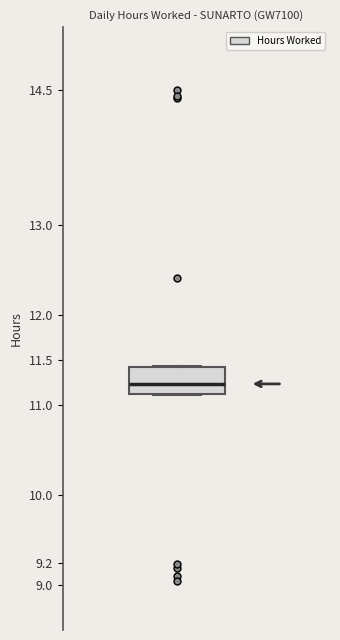

Read this box plot against the y-axis: the position of the median line, the range covered by the box, and the ends of both whiskers. The values are not printed on the chart, so give them approximately, as read against the axis.

median 11.25, box 11.10 to 11.40, whiskers 11.10 to 11.45